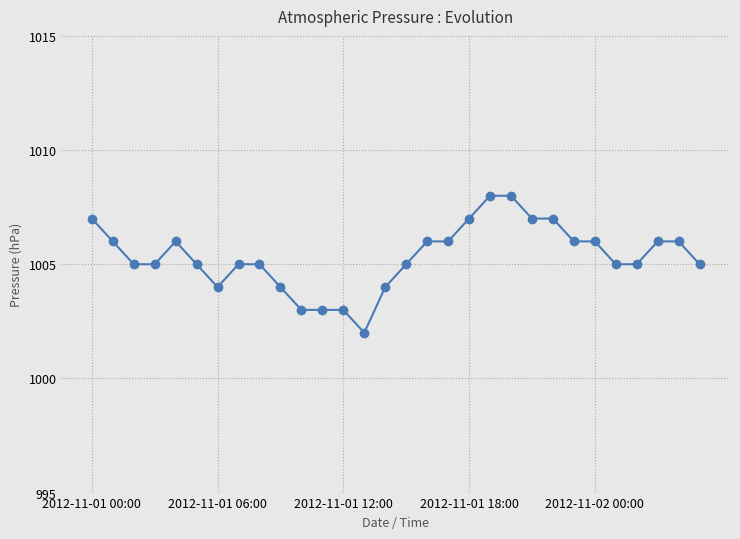

How many series are shown in this chart?

1